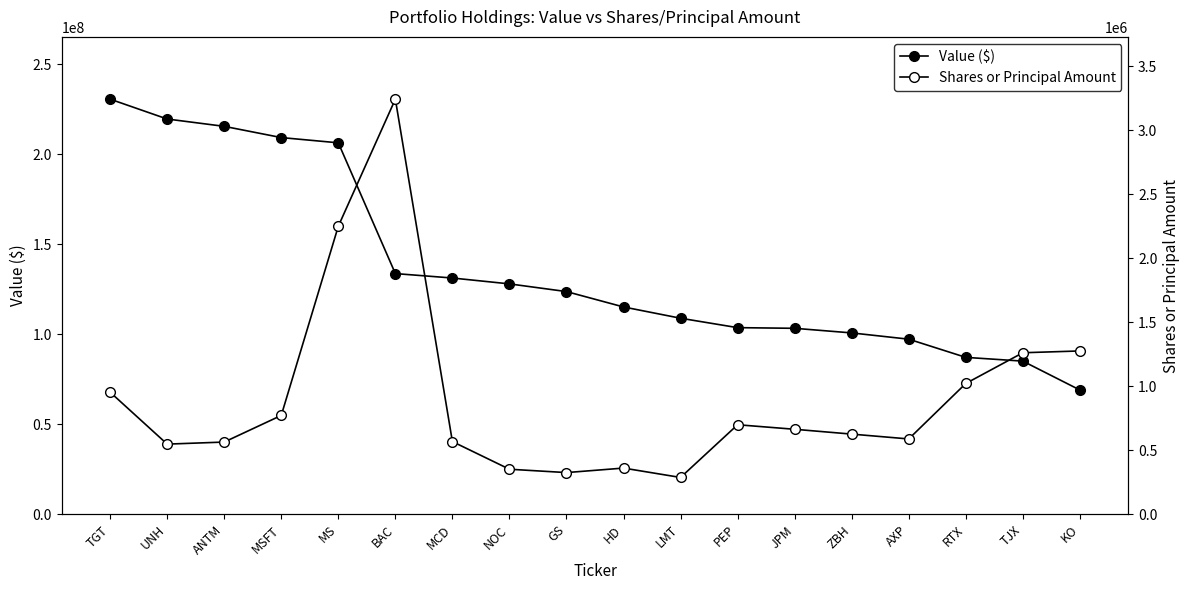

What is the approximate value of Value ($) at BAC, to the nearest 100?

133684000